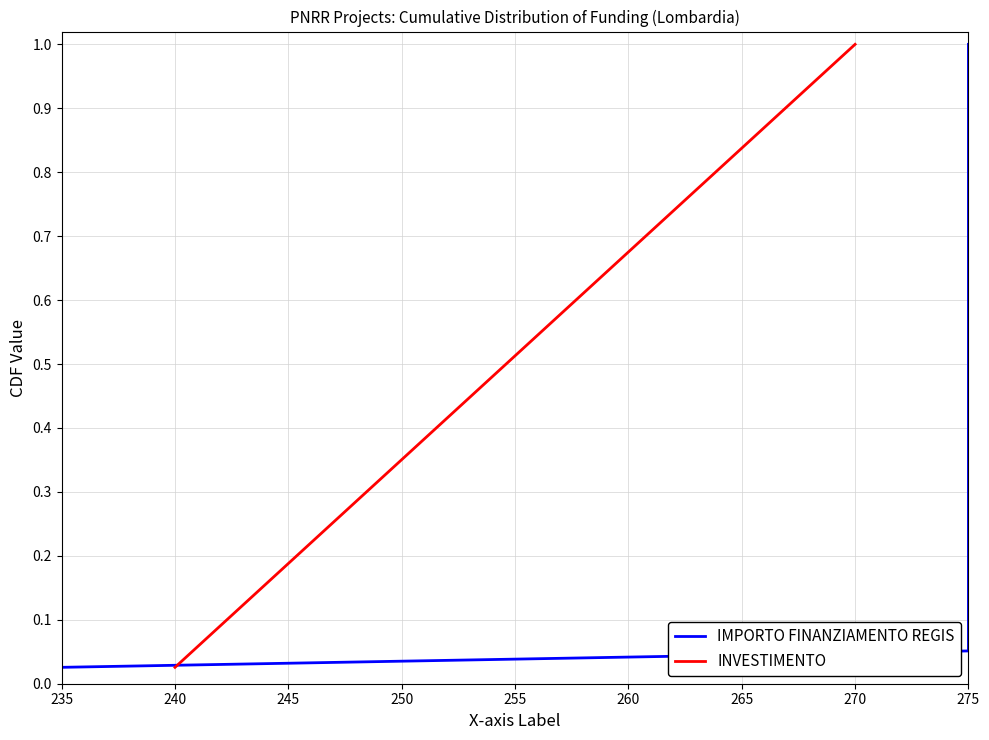

The INVESTIMENTO series shows 1.5 at 270. True or false?

False